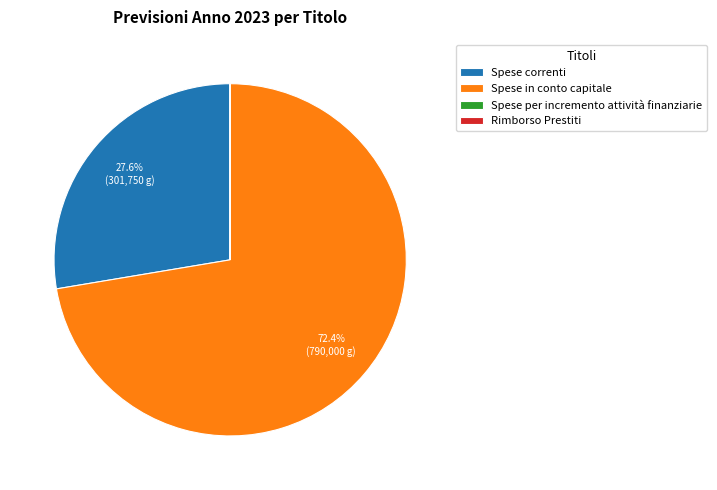

To the nearest percent, what is the average slice percentage?

25%